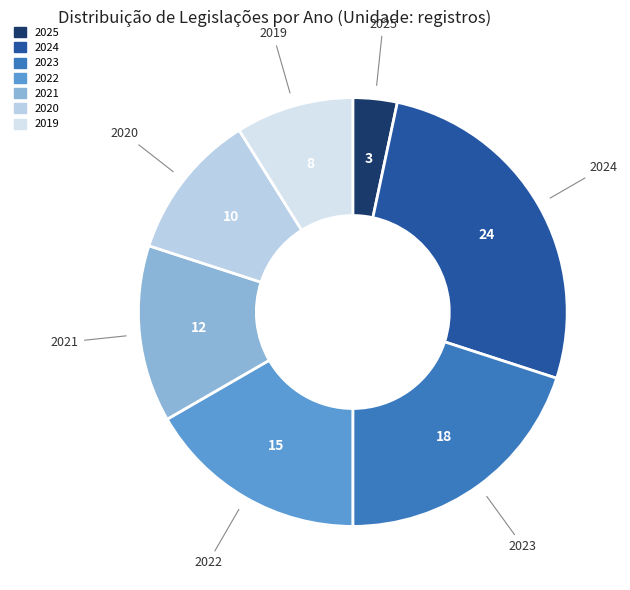

Is the sum of 2021 and 2022 greater than half?

No